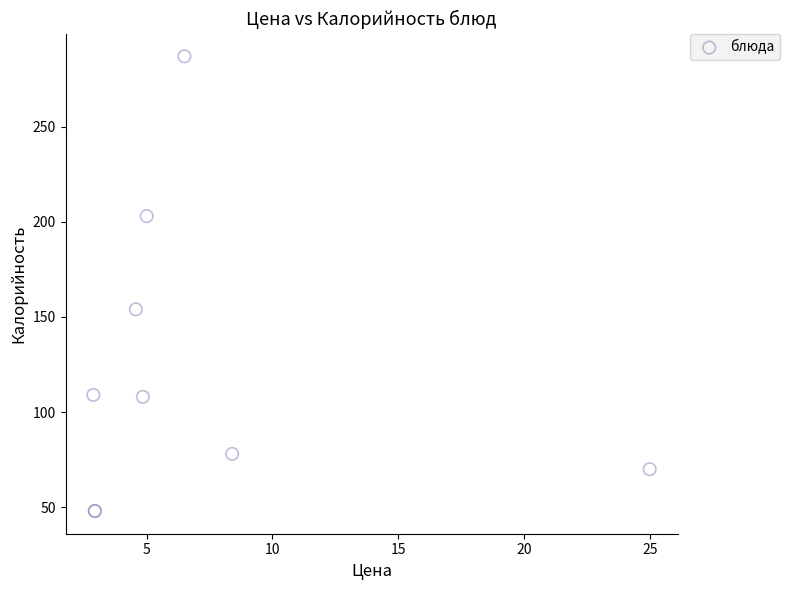

What Y value in the scatter plot is closest to 167?

154